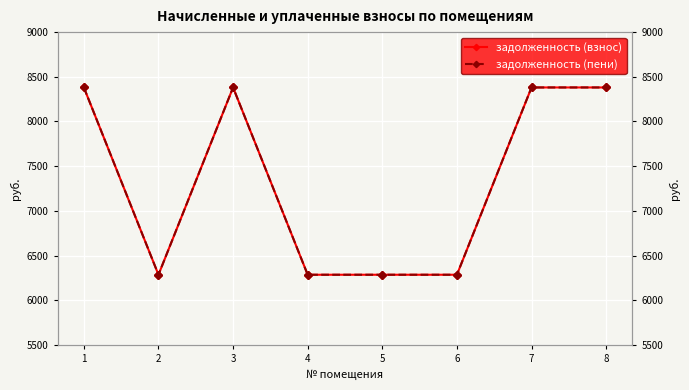

List the labels in order of задолженность (взнос) value, smallest first.

2, 4, 5, 6, 1, 3, 7, 8